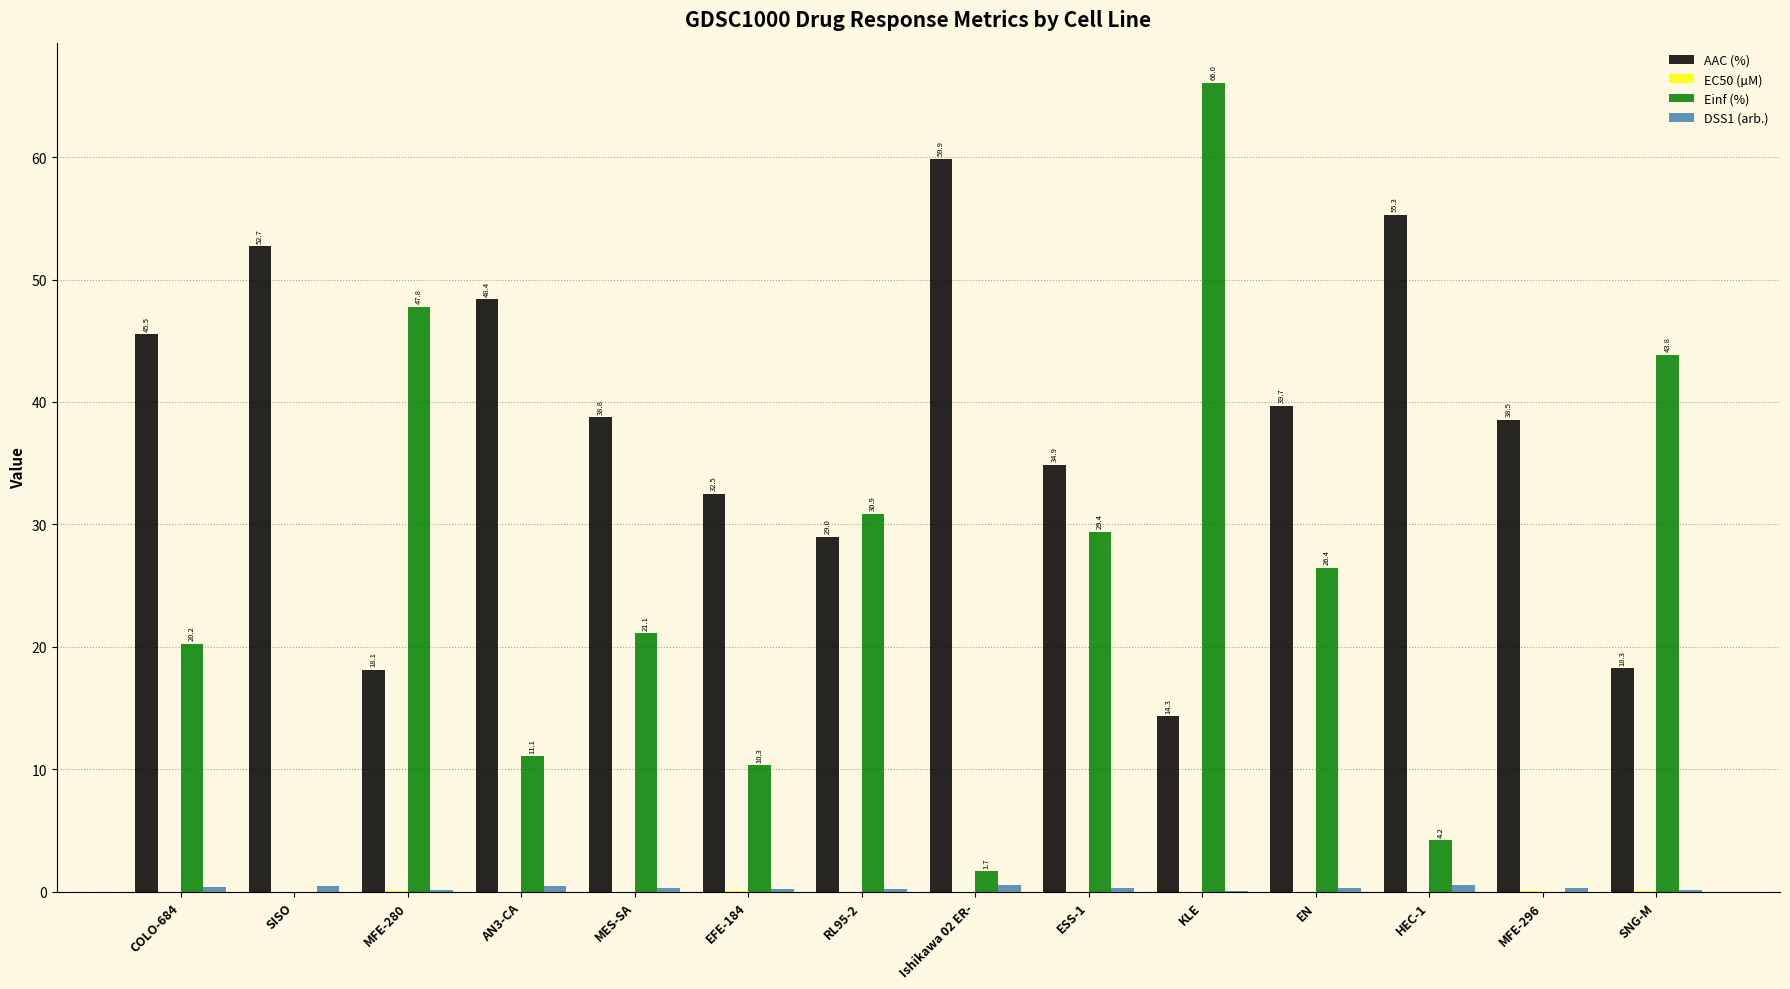

Does the chart contain stacked bars?

No